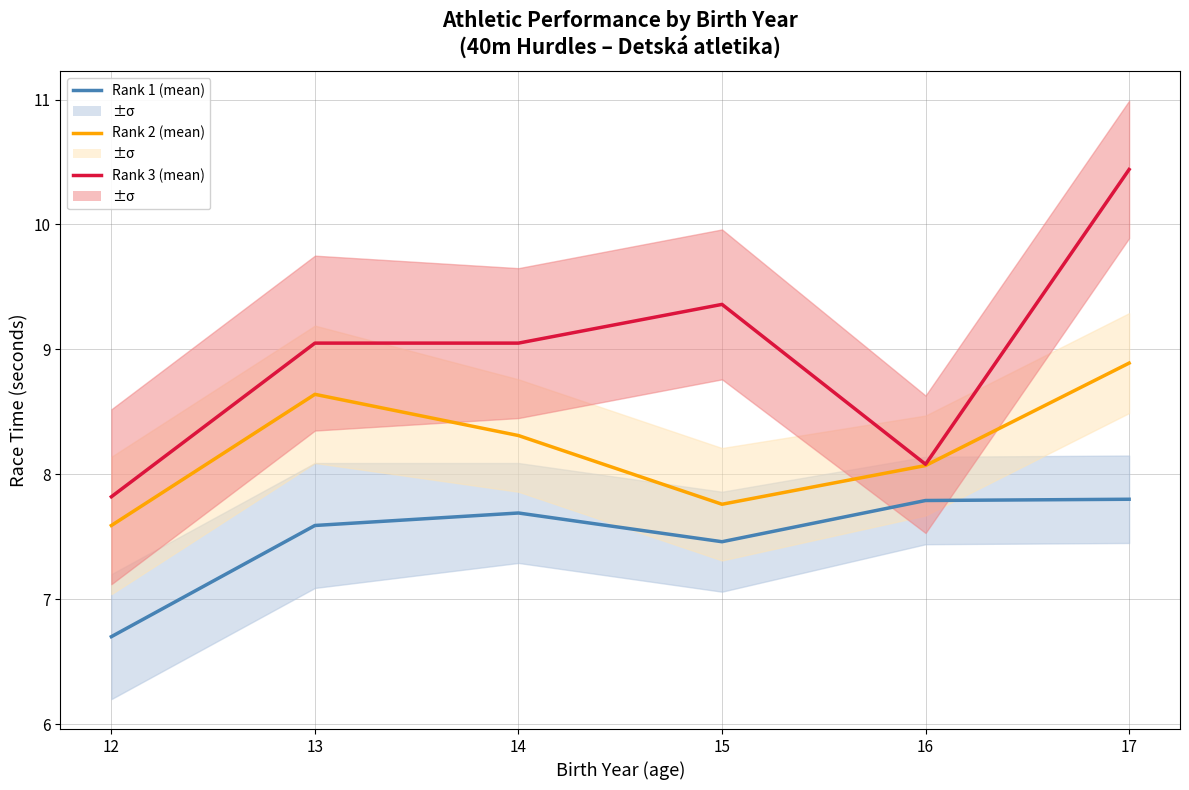

What is the difference between the Rank 3 (mean) values at 14 and 17?

1.4